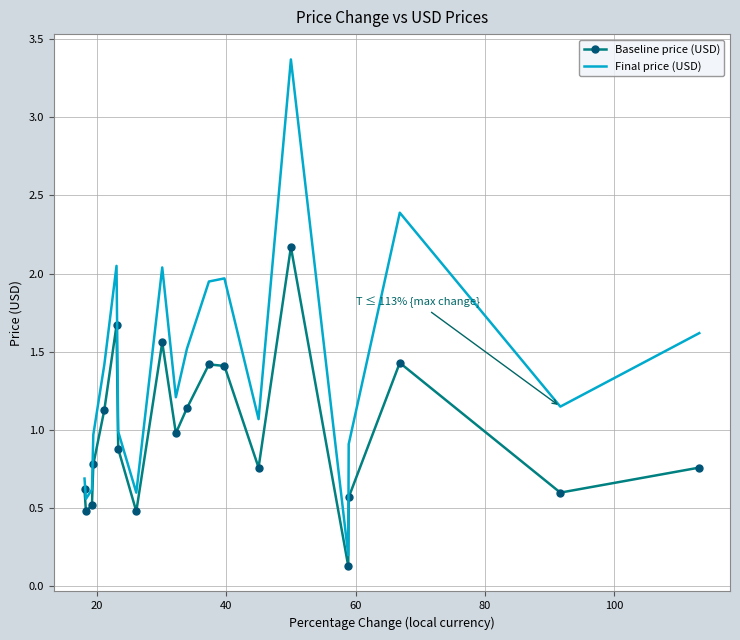

Which series has the largest total across all categories?

Final price (USD)